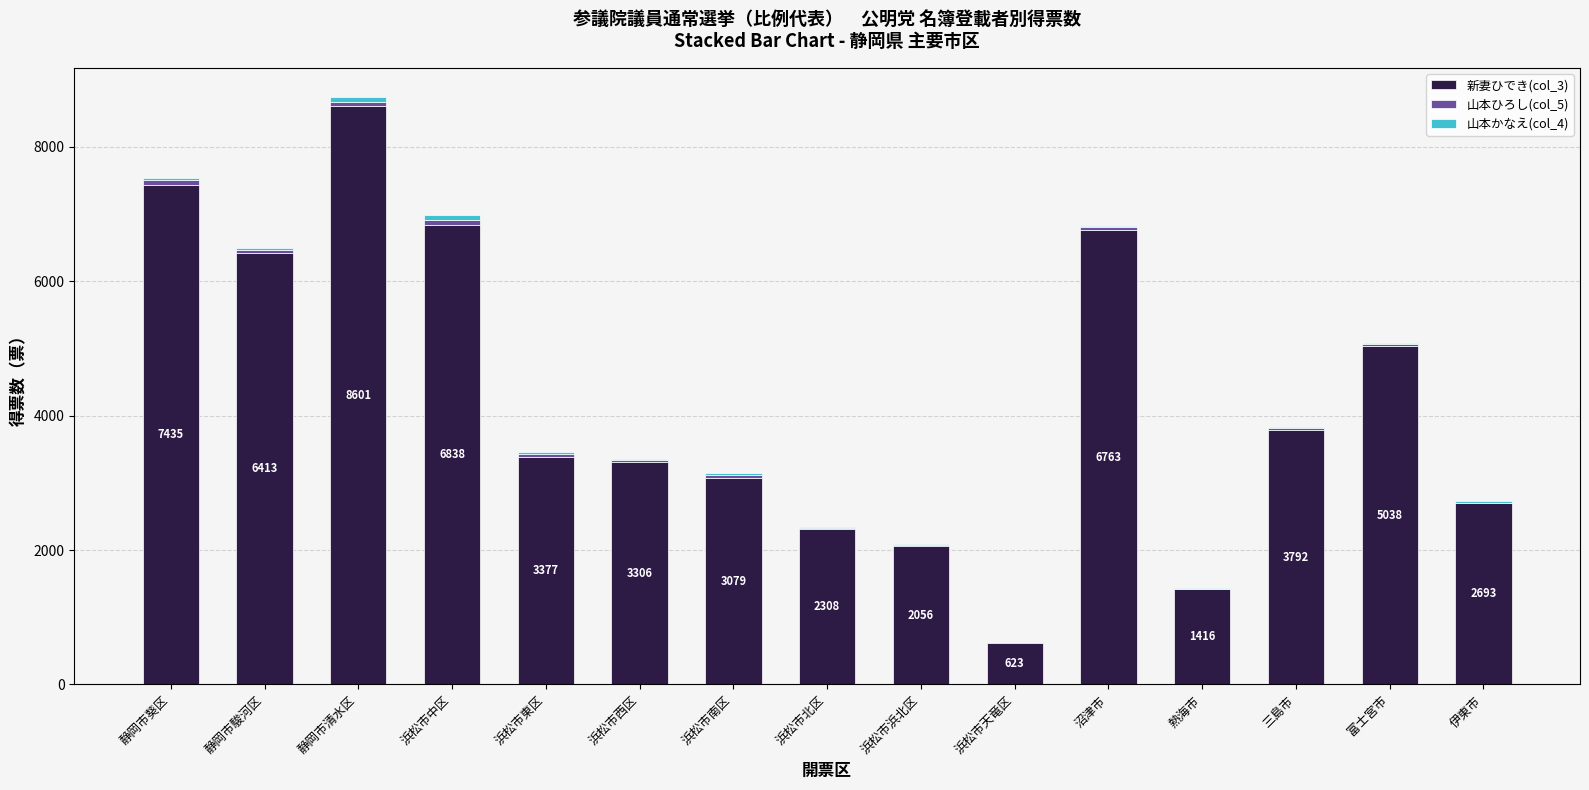

True or false: 新妻ひでき(col_3) has a value of 2455 at 静岡市駿河区.

False